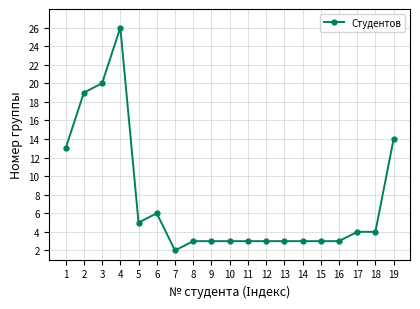

What is the ratio of the value at 18 to the value at 17?

1.0